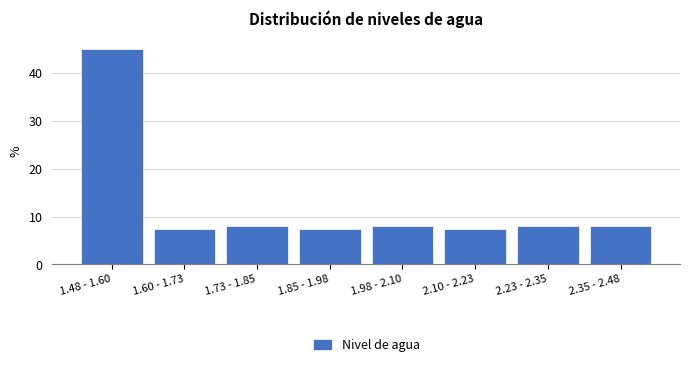

Reading right to left, extract all data points from this chart.

2.35 - 2.48=8.1	2.23 - 2.35=8.1	2.10 - 2.23=7.5	1.98 - 2.10=8.1	1.85 - 1.98=7.5	1.73 - 1.85=8.1	1.60 - 1.73=7.5	1.48 - 1.60=45.0